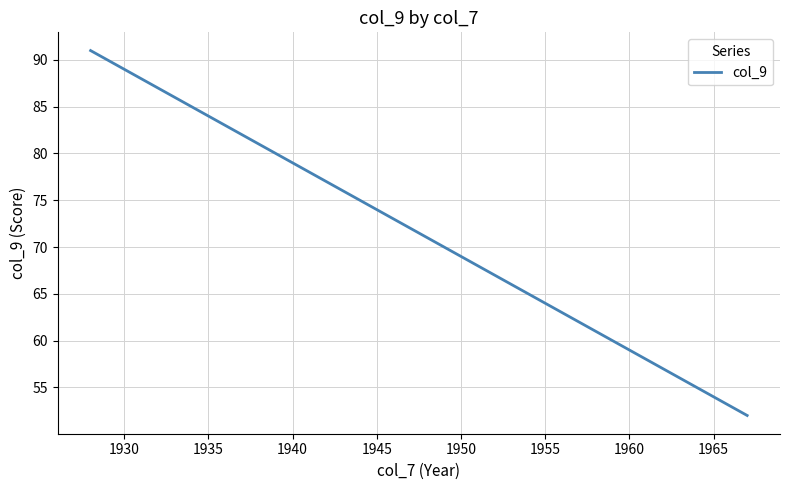

What is the difference between the maximum and minimum values?

39